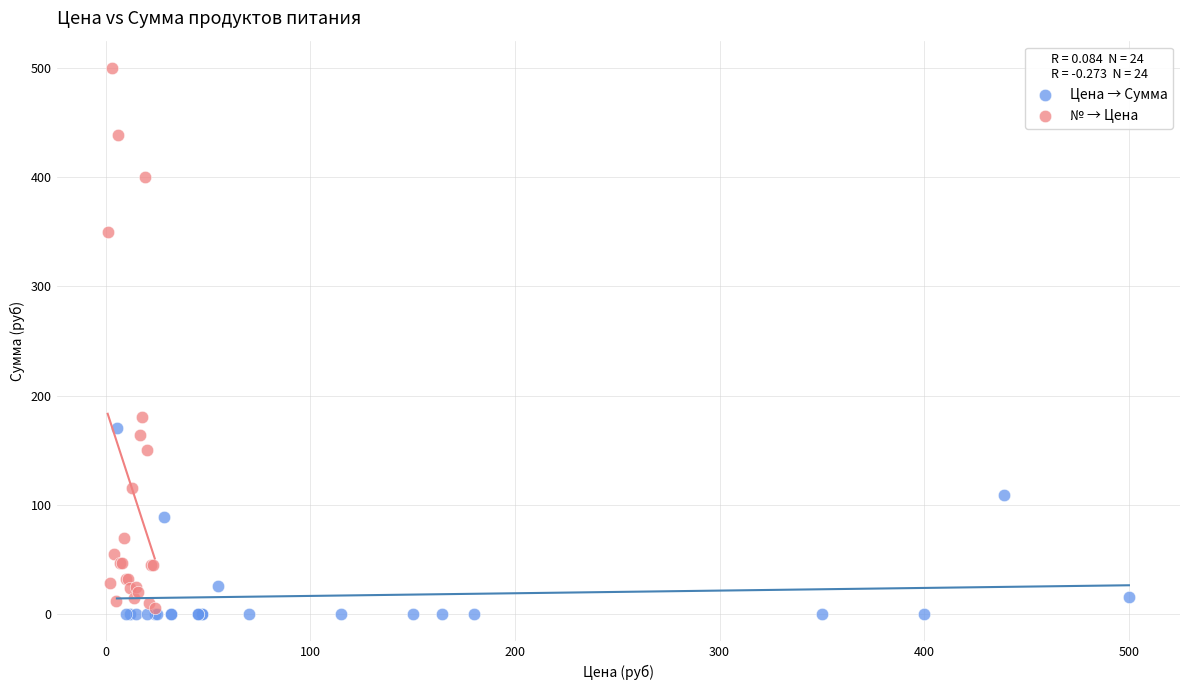

Which series has the widest spread of Y values?

№ → Цена